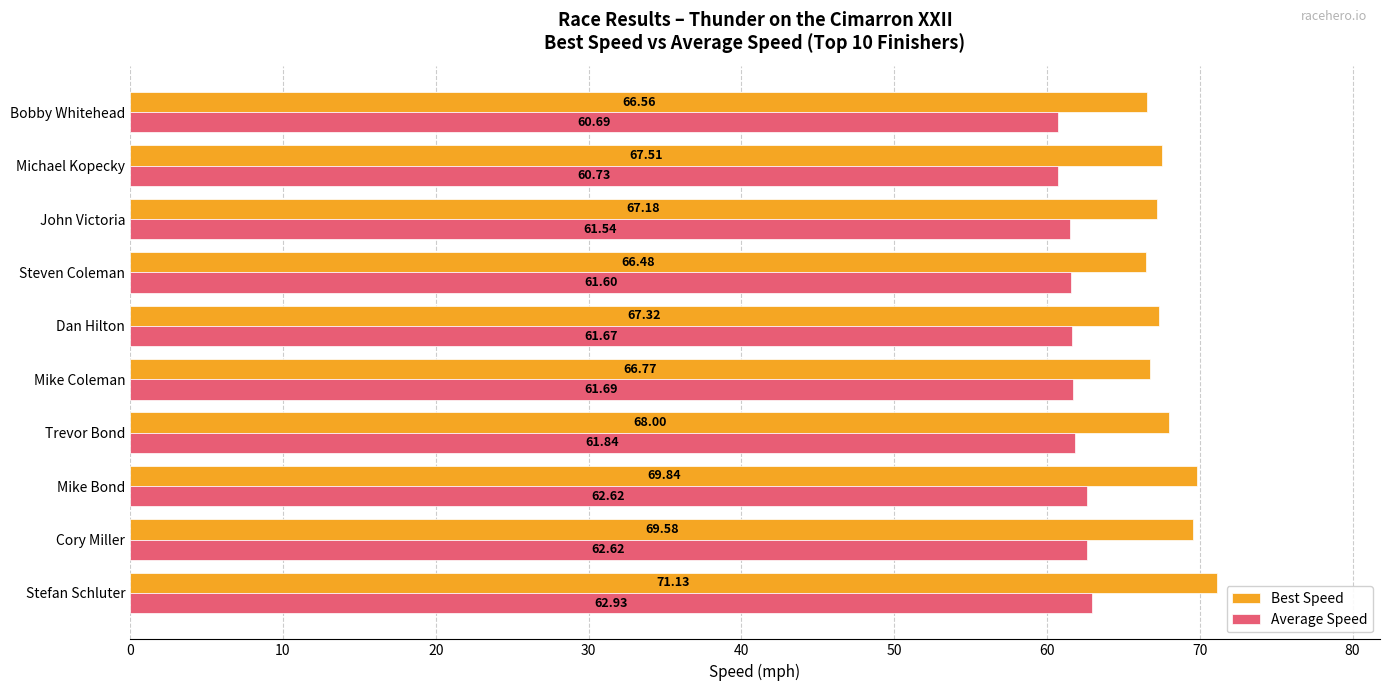

What is the difference between the second highest and minimum values in the Best Speed series?

3.4